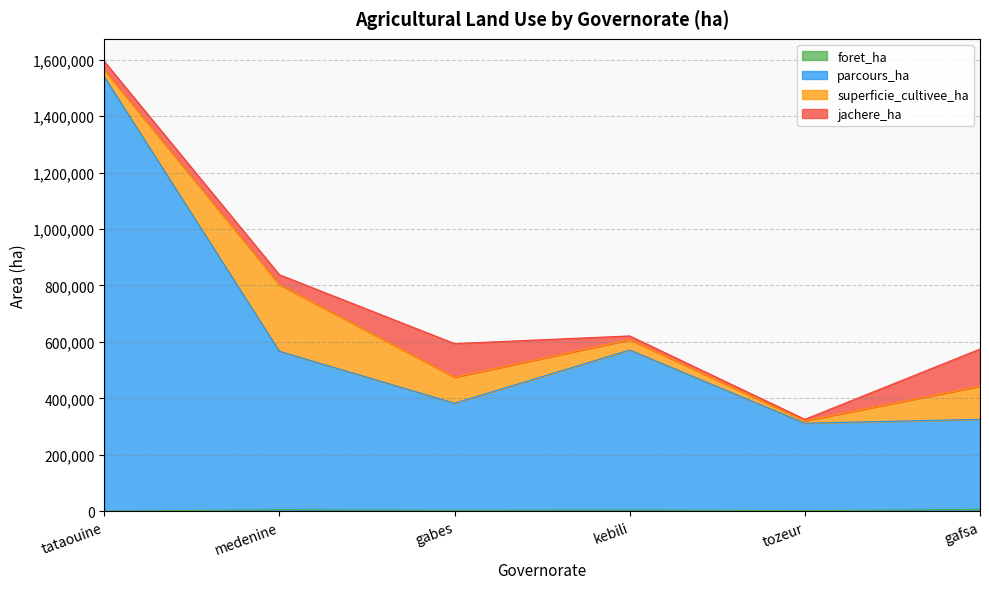

Is it true that parcours_ha equals 751258 at kebili?

False